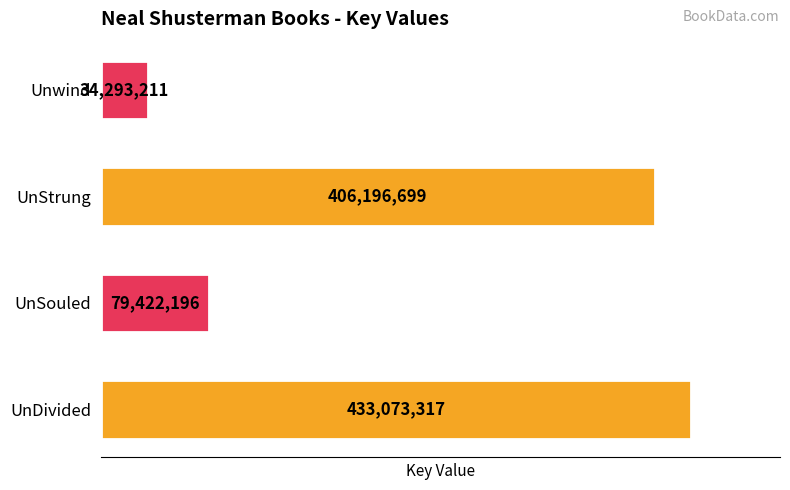

Rank the categories by value from lowest to highest.

Unwind, UnSouled, UnStrung, UnDivided